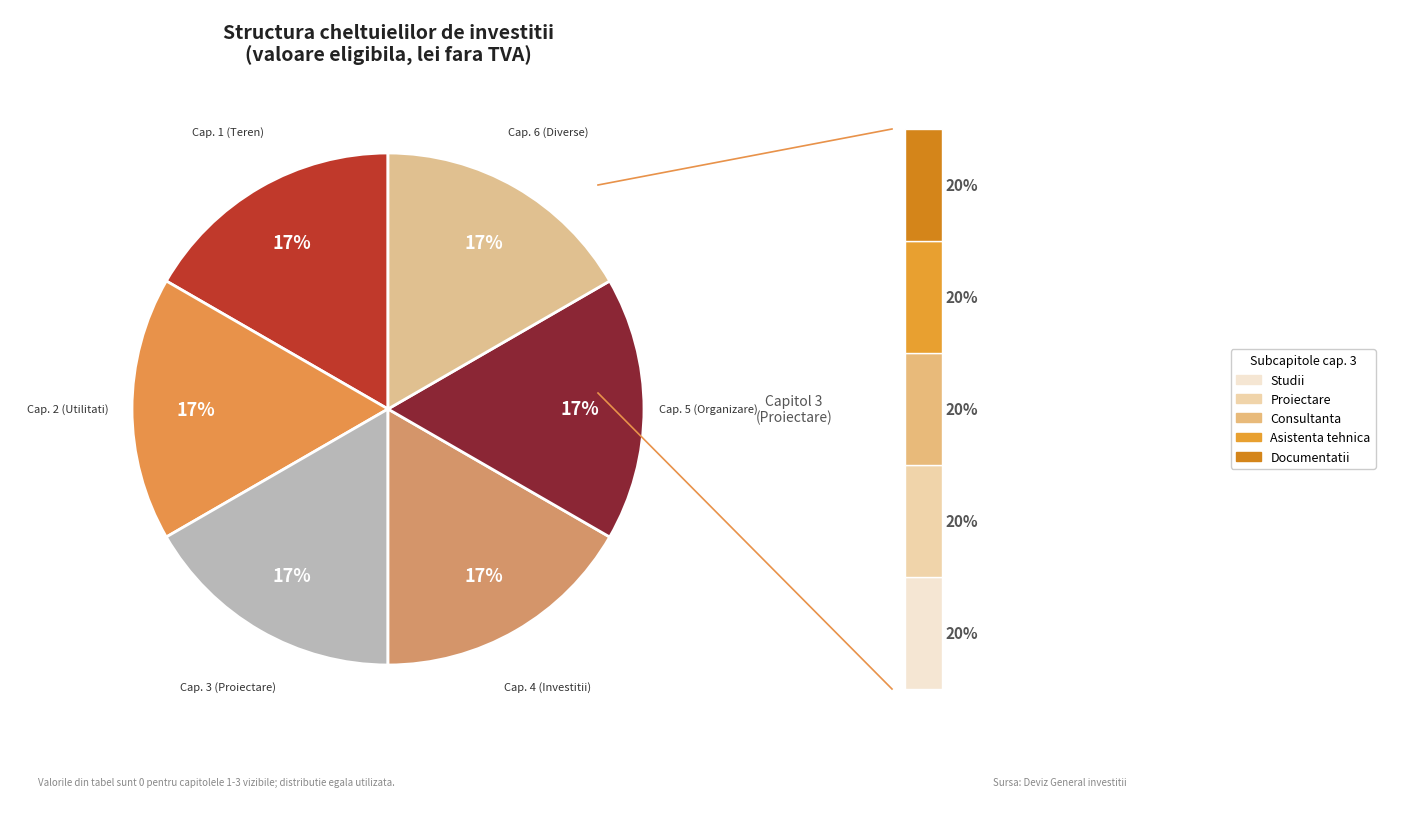

Rank the categories by value from highest to lowest.

Capitol 4, Capitol 5, Capitol 6, Capitol 1, Capitol 2, Capitol 3